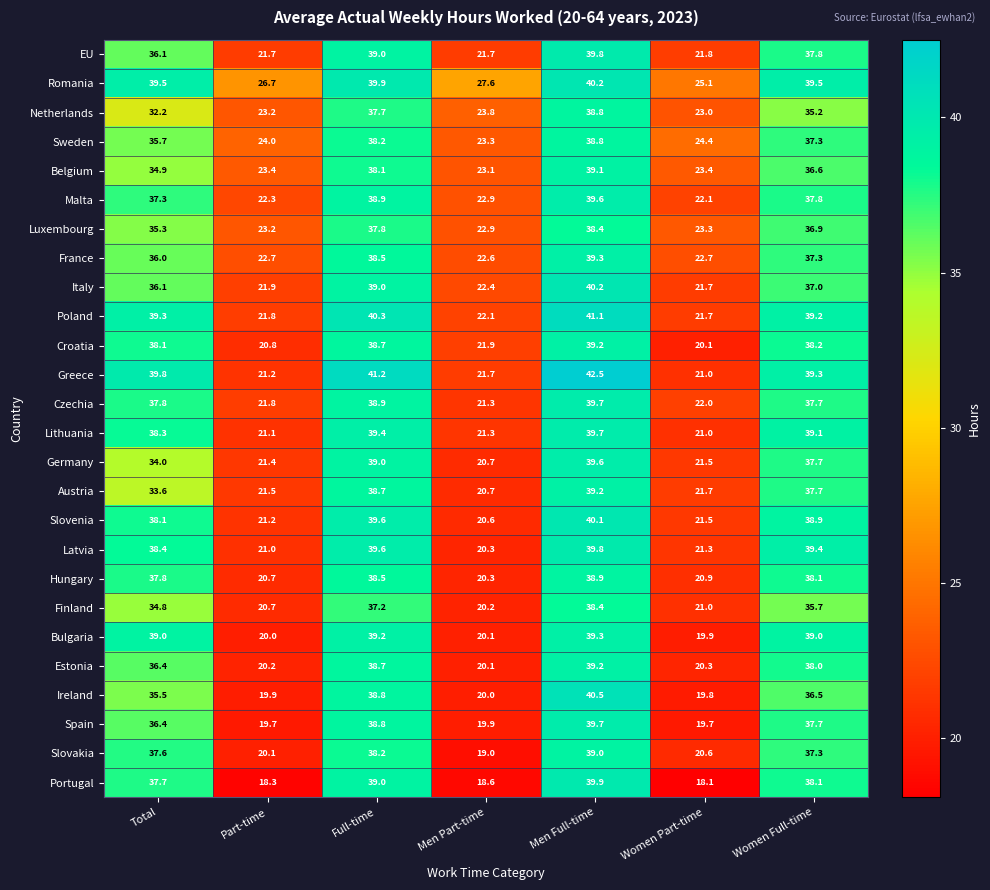

What is the smallest value displayed?

18.1